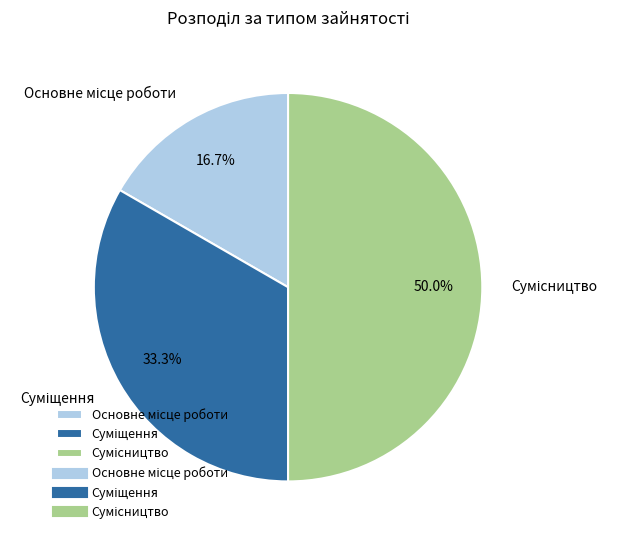

To the nearest percent, what is the average slice percentage?

33%